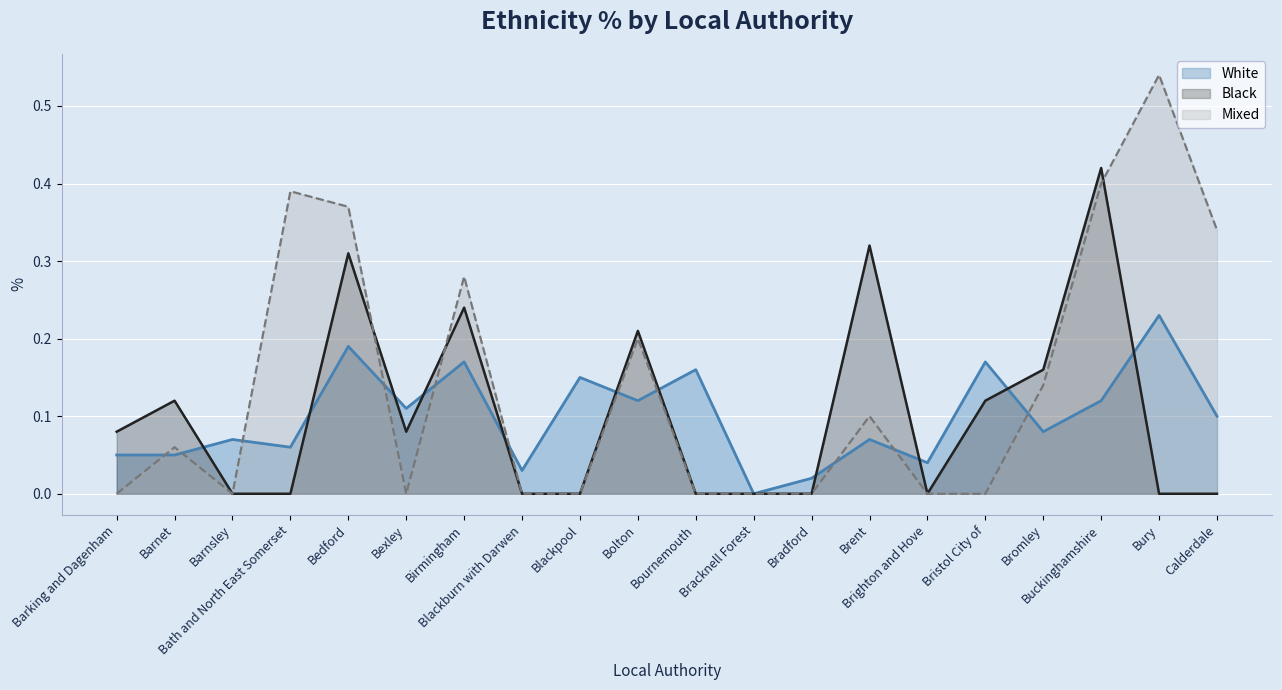

Which category has the lowest value in the Black series?

Barnsley